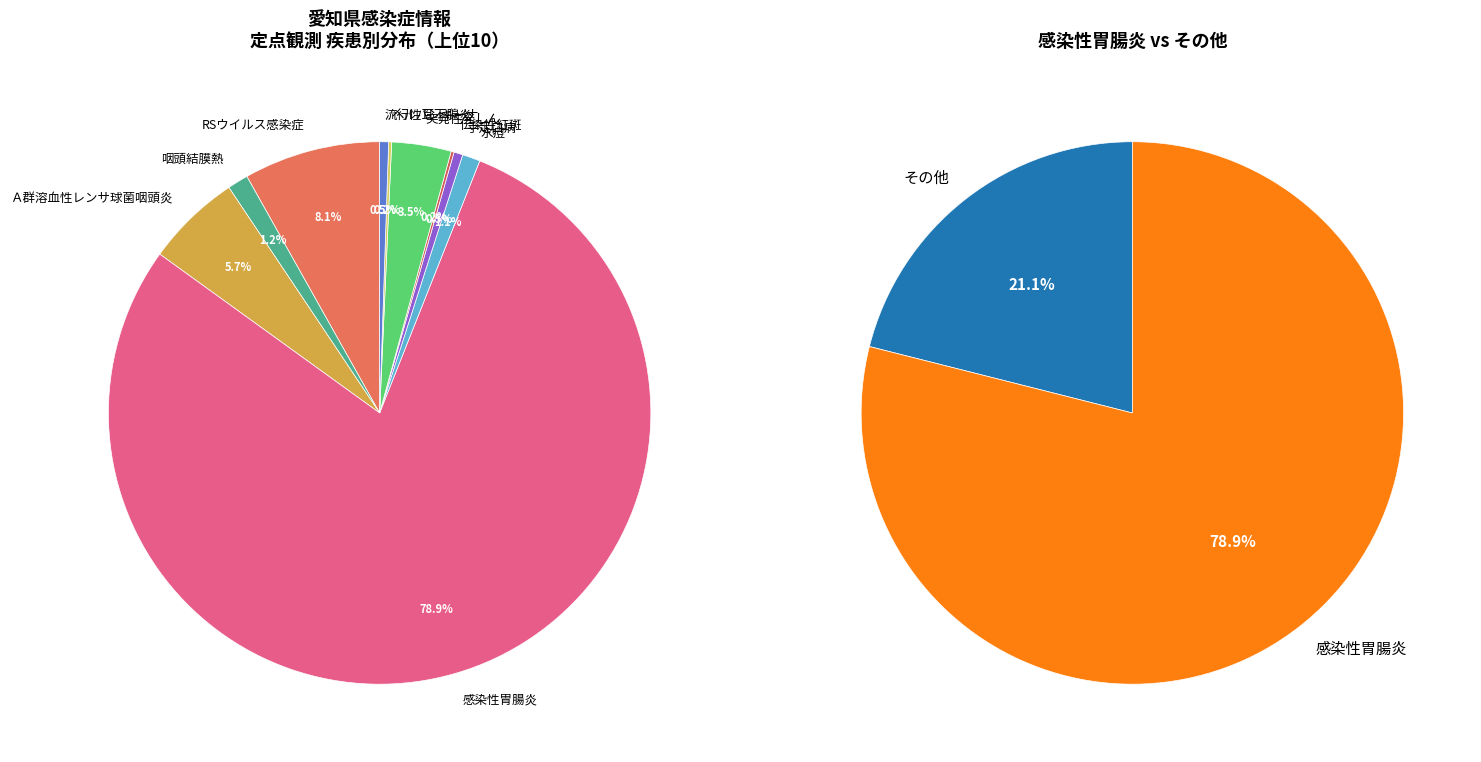

Which category accounts for the majority?

感染性胃腸炎